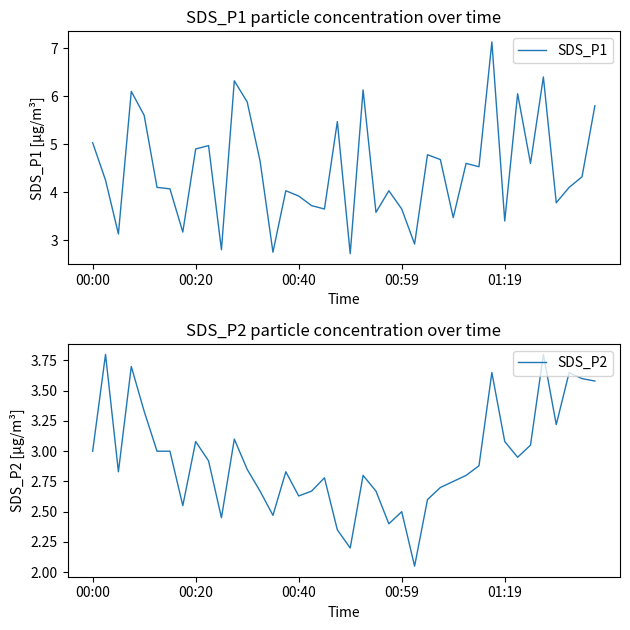

What is the value of the SDS_P2 point at the 25th from the left?

2.5